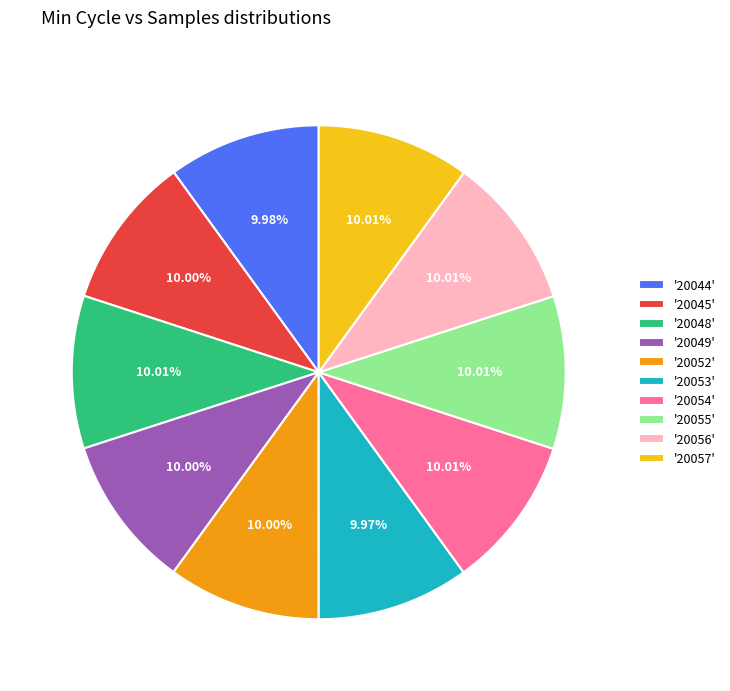

What is the ratio of the value at '20052' to the value at '20049'?

1.0